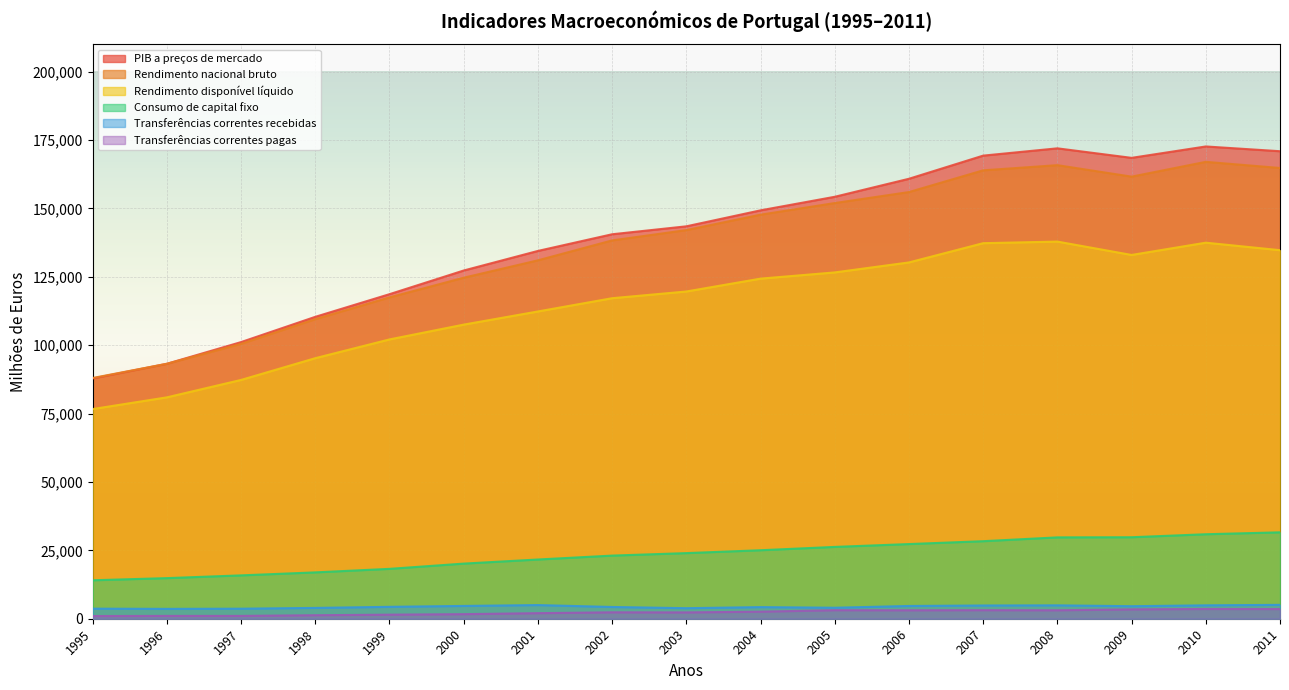

Where is the first local minimum for PIB a preços de mercado?

2009